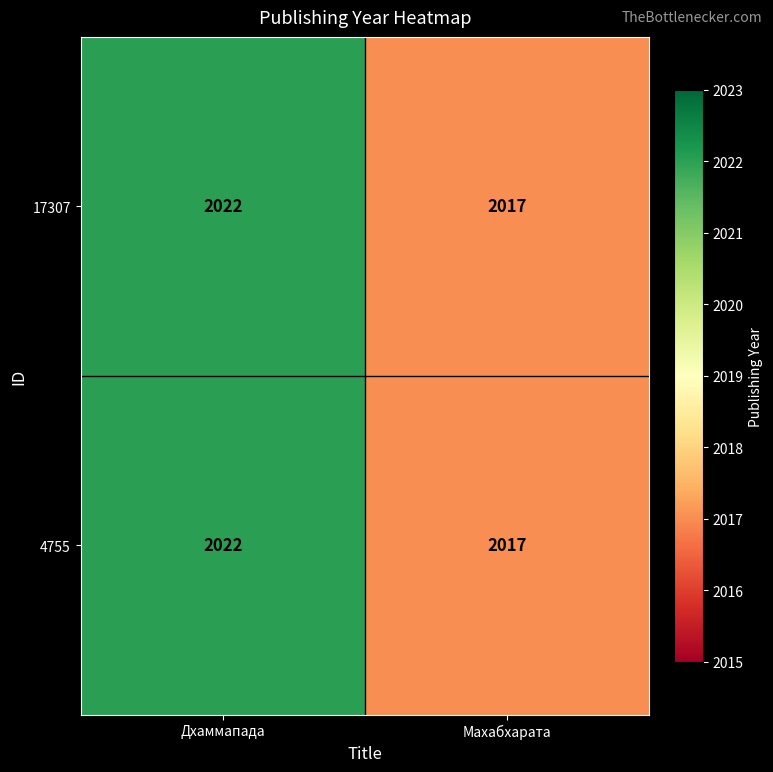

What is the difference between the 4755 values at Махабхарата and Дхаммапада?

5